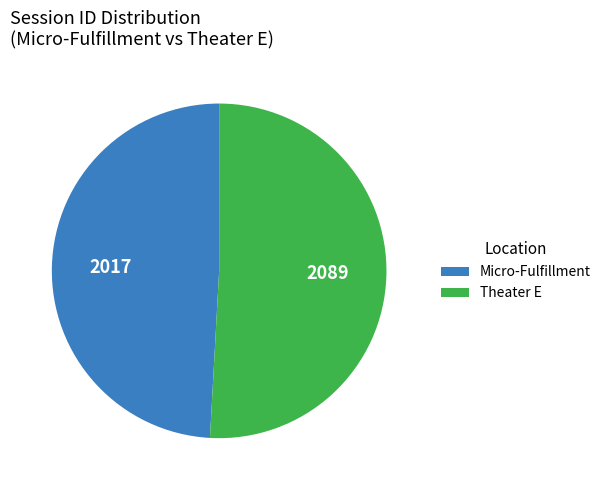

Does any single category account for the majority?

Yes